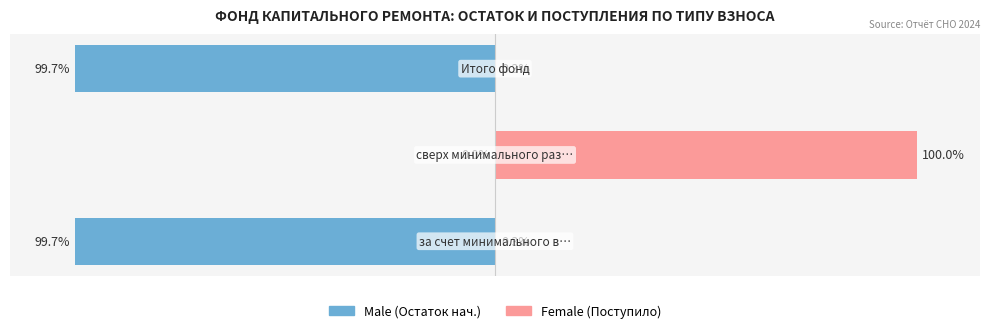

Is the value of Female at 2 greater than the value of Male at 1?

Yes